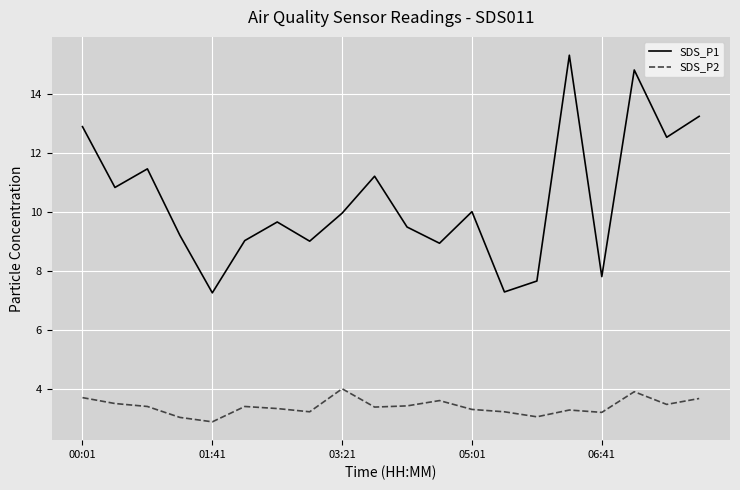

List the series in order of their overall mean, highest first.

SDS_P1, SDS_P2